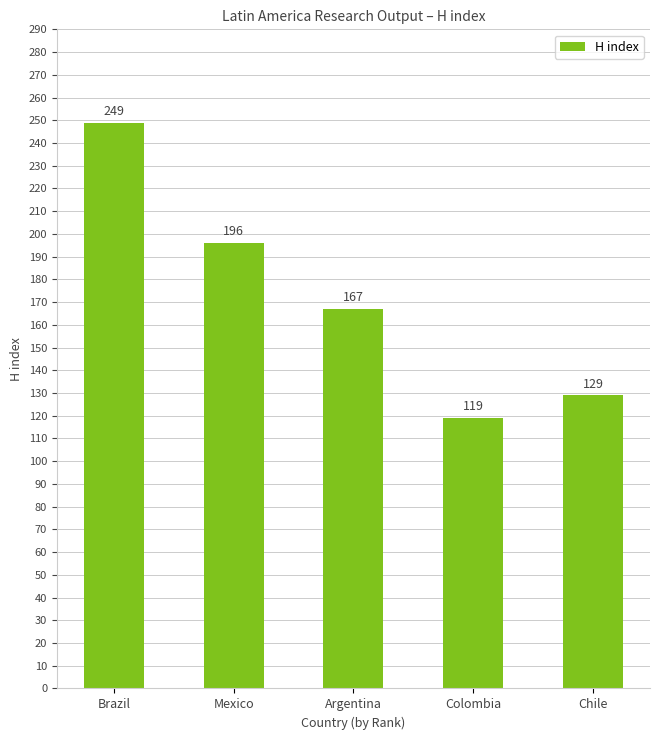

How many series are shown in this chart?

1